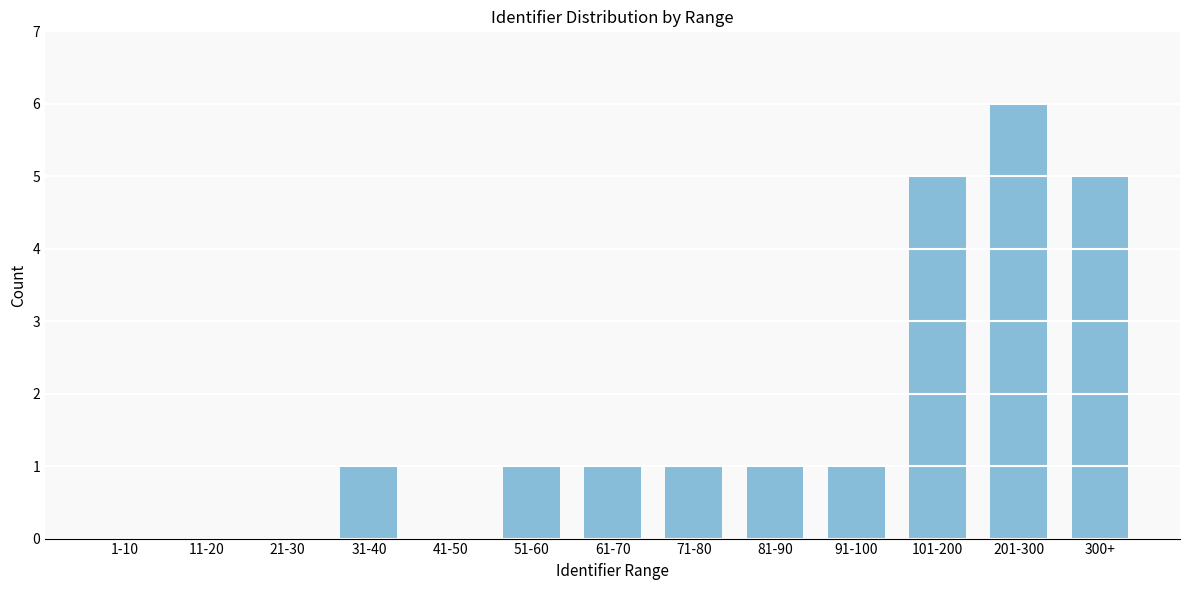

Reading left to right, list all the values displayed in this chart.

1-10=0	11-20=0	21-30=0	31-40=1	41-50=0	51-60=1	61-70=1	71-80=1	81-90=1	91-100=1	101-200=5	201-300=6	300+=5